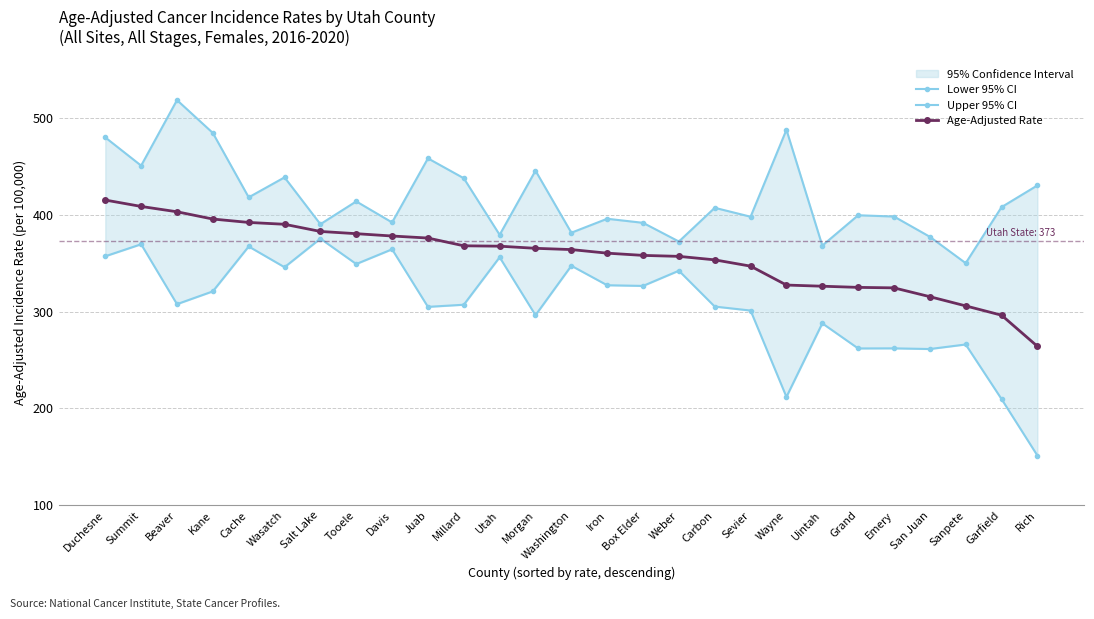

True or false: Lower 95% CI and Age-Adjusted Rate intersect in this chart.

False